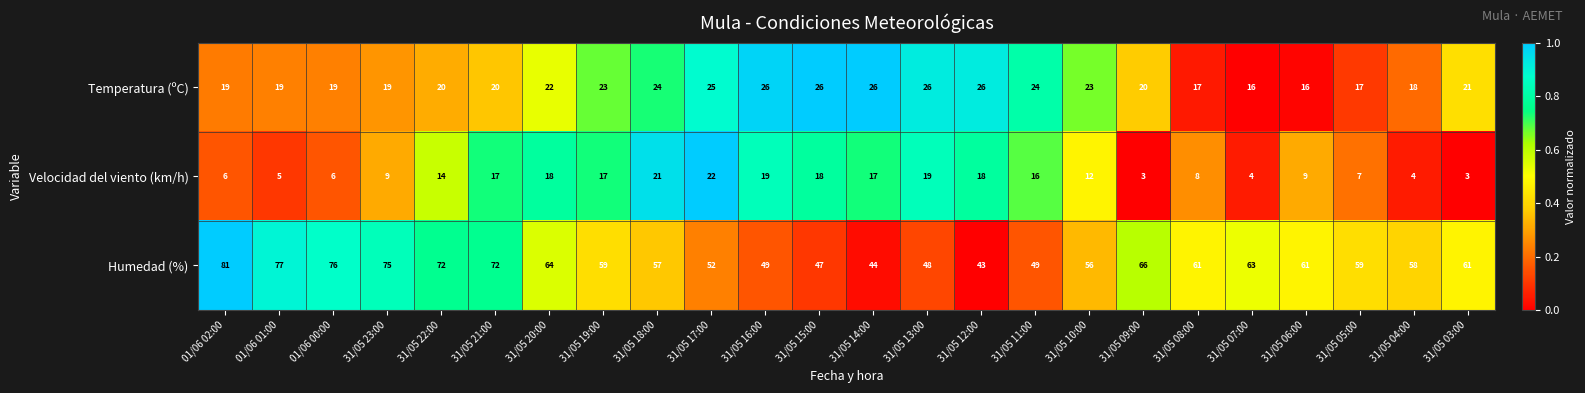

What is the approximate value of Humedad (%) at 31/05 07:00?

63